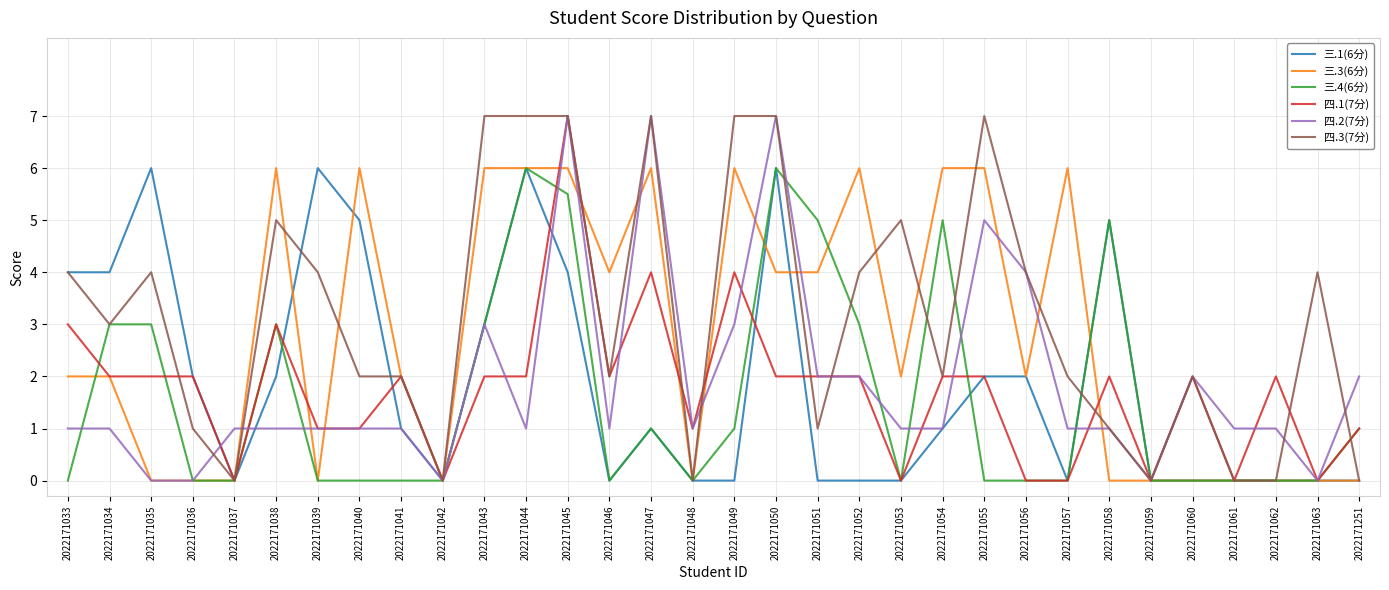

Which series has the largest total across all categories?

四.3(7分)